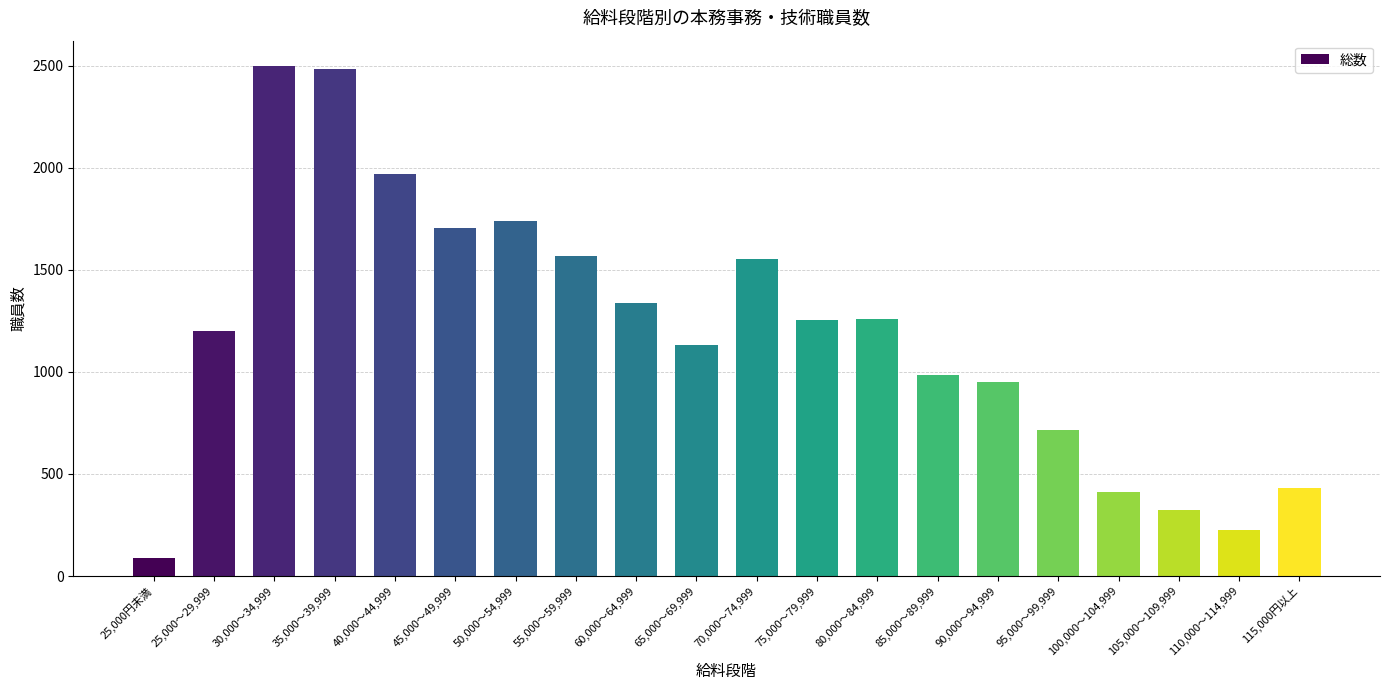

What is the value of the 14th bar from the left?

986